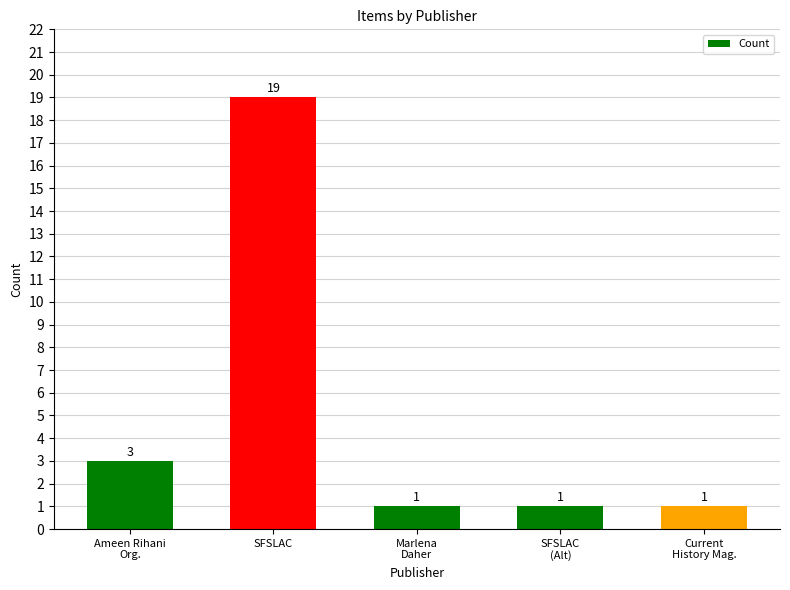

Between Marlena
Daher and Ameen Rihani
Org., which is larger?

Ameen Rihani
Org.